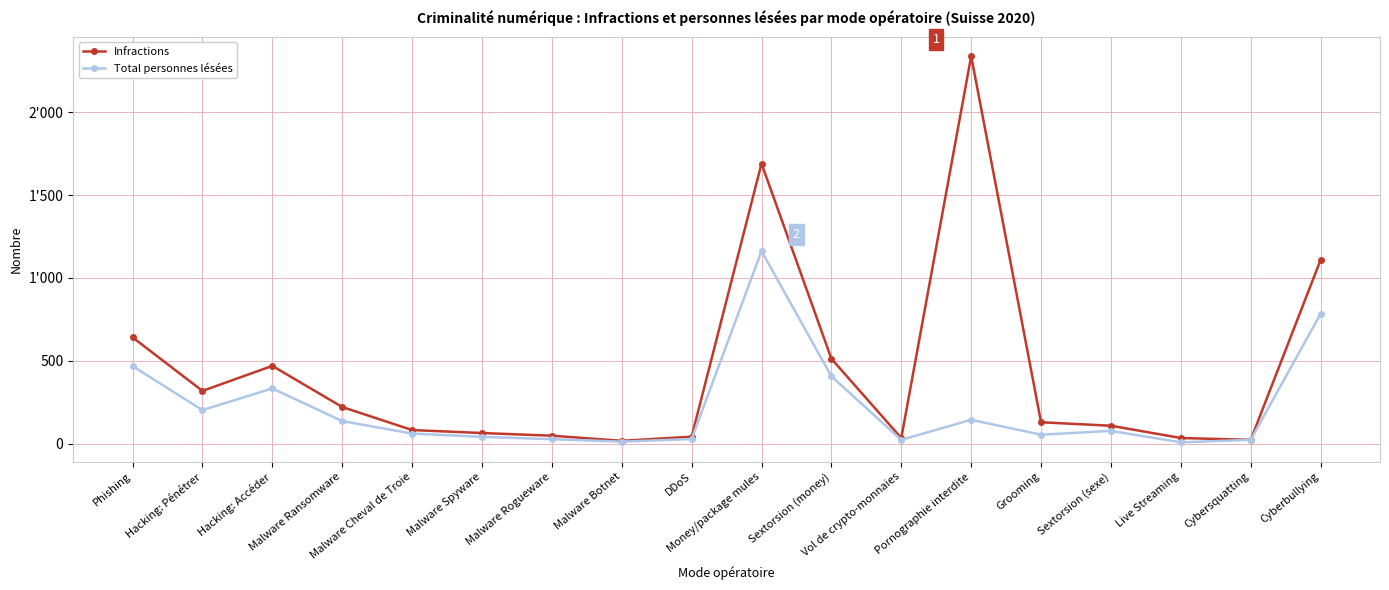

What is the maximum value for Total personnes lésées?

1162